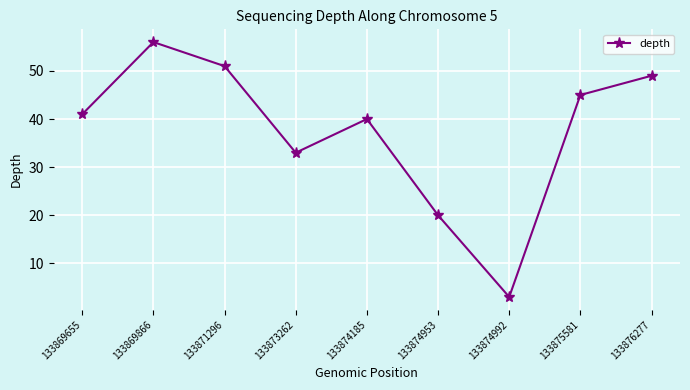

What is the greatest value displayed?

56